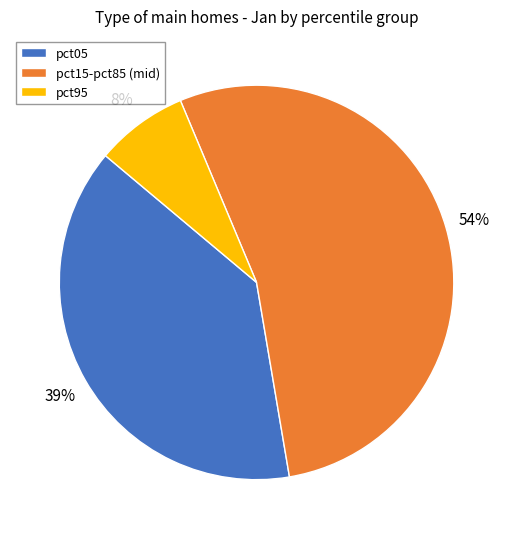

What is the smallest slice in the pie chart?

pct95